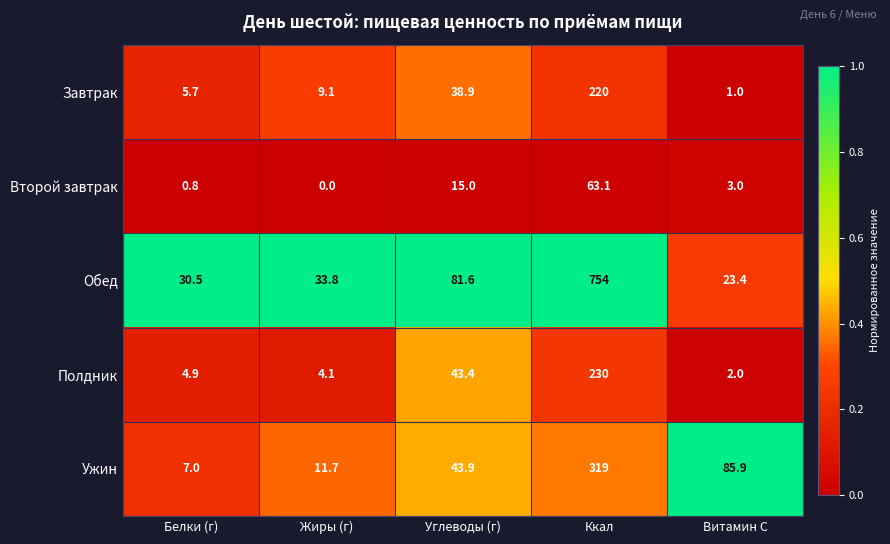

Which category has the highest value across all series?

Ккал